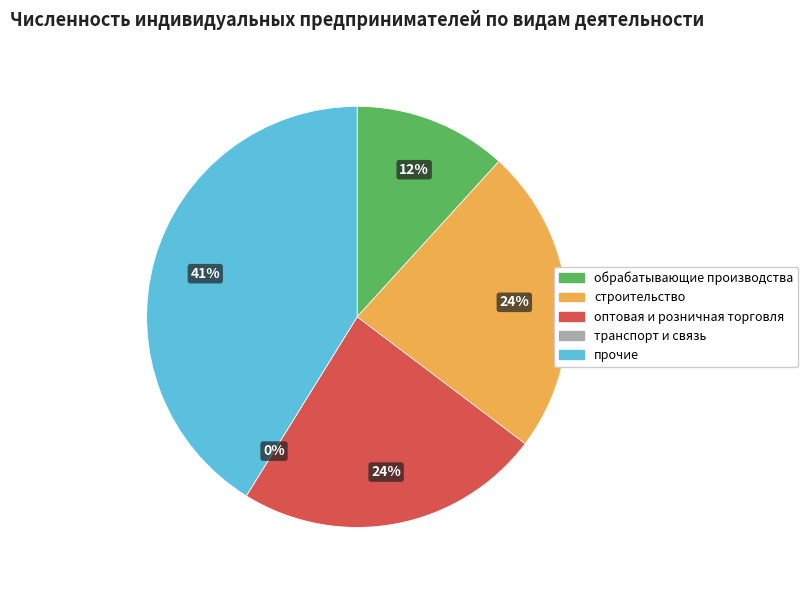

How much of the chart is everything except обрабатывающие производства?

88.2%